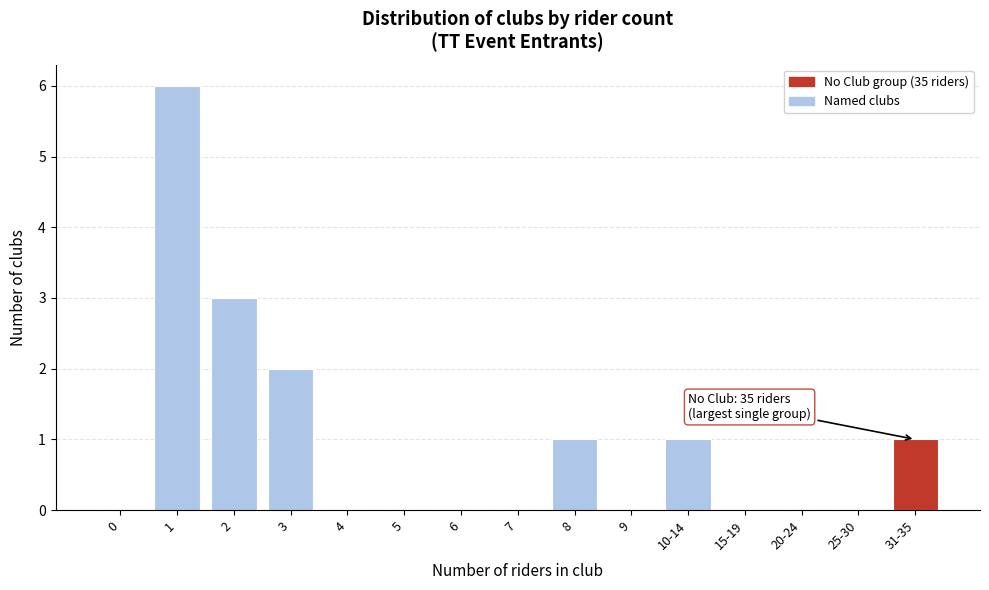

Reading right to left, extract all data points from this chart.

31-35=1	25-30=0	20-24=0	15-19=0	10-14=1	9=0	8=1	7=0	6=0	5=0	4=0	3=2	2=3	1=6	0=0